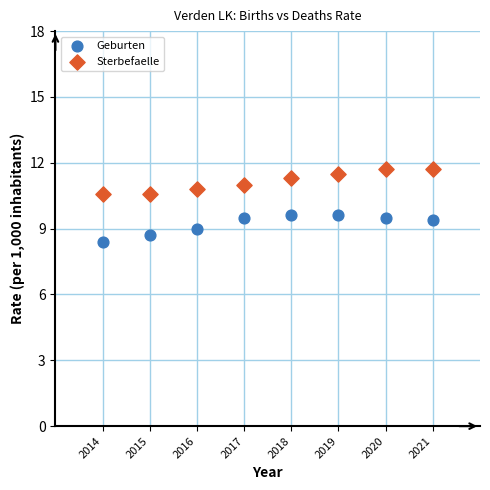

Which series reaches the maximum Y coordinate?

Sterbefaelle